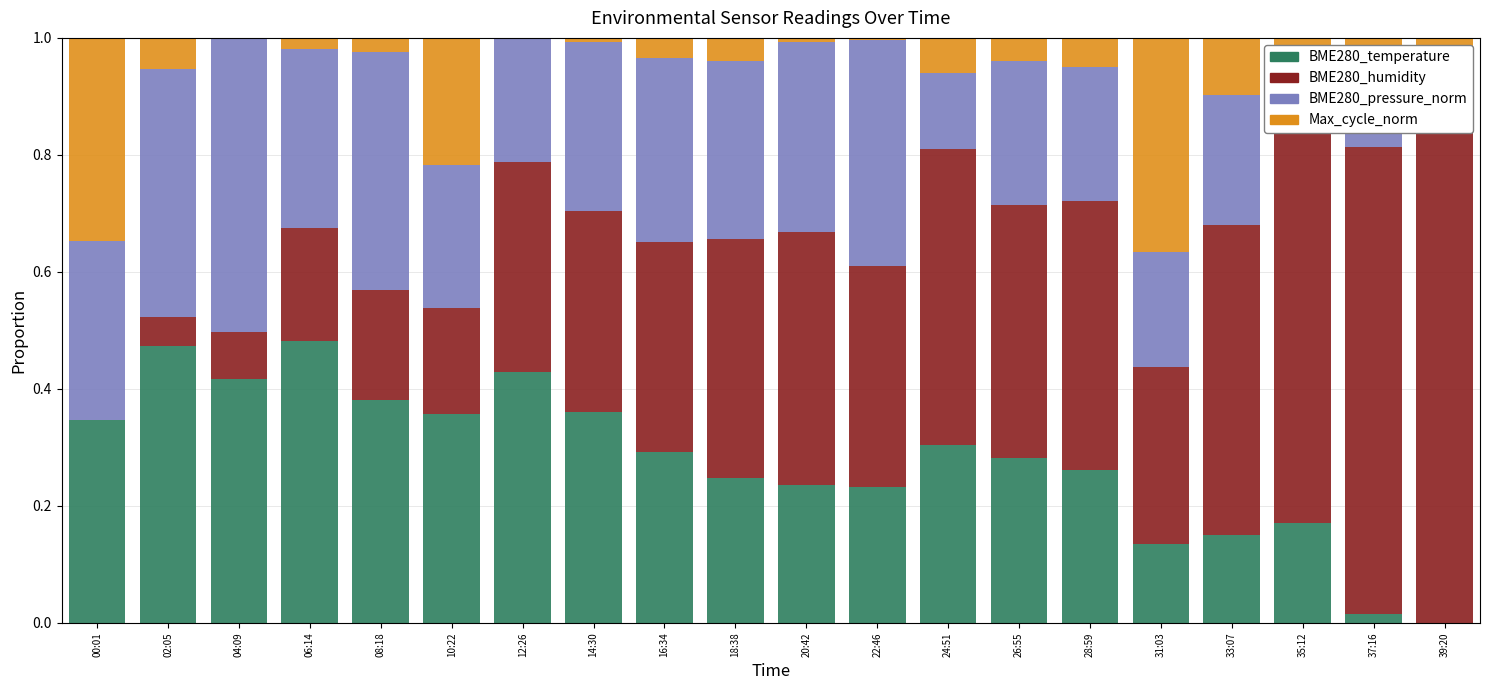

What is the sum of all Max_cycle_norm values?

1.5